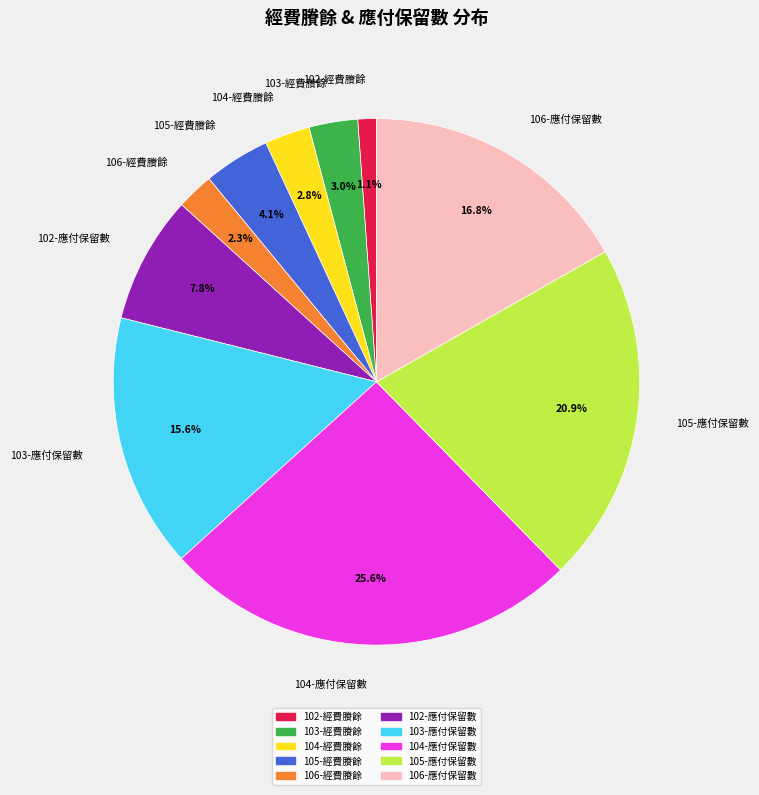

What is the smallest slice in the pie chart?

102-經費賸餘